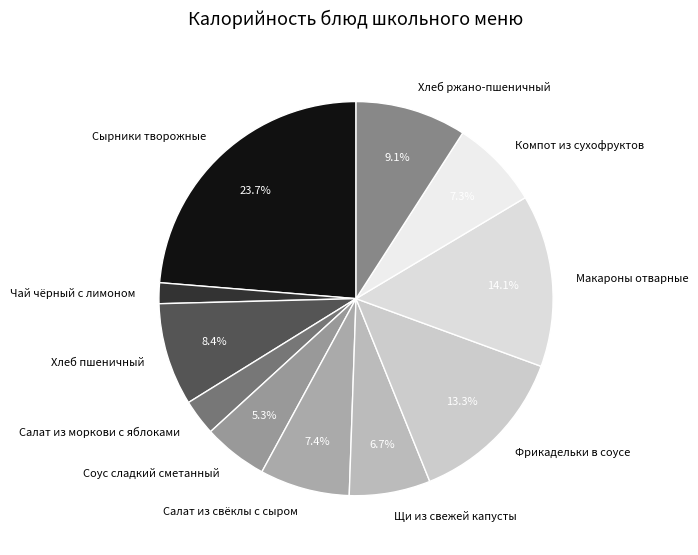

How many segments does this pie chart have?

11